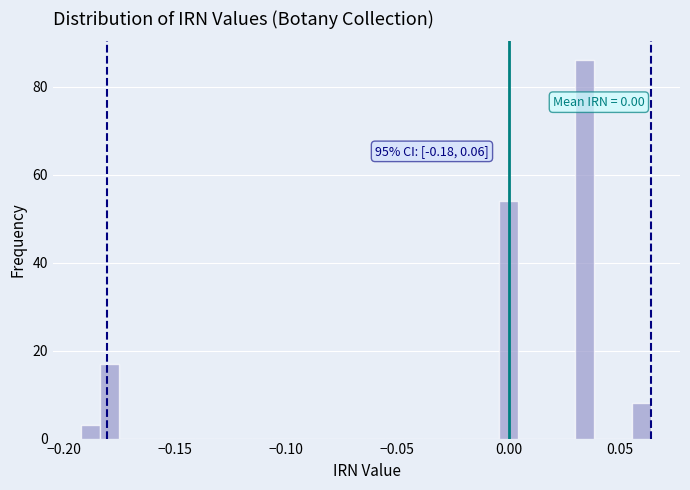

Around what value on the x-axis is the tallest bar? Give the approximate position of its centre, as read against the axis.

0.035